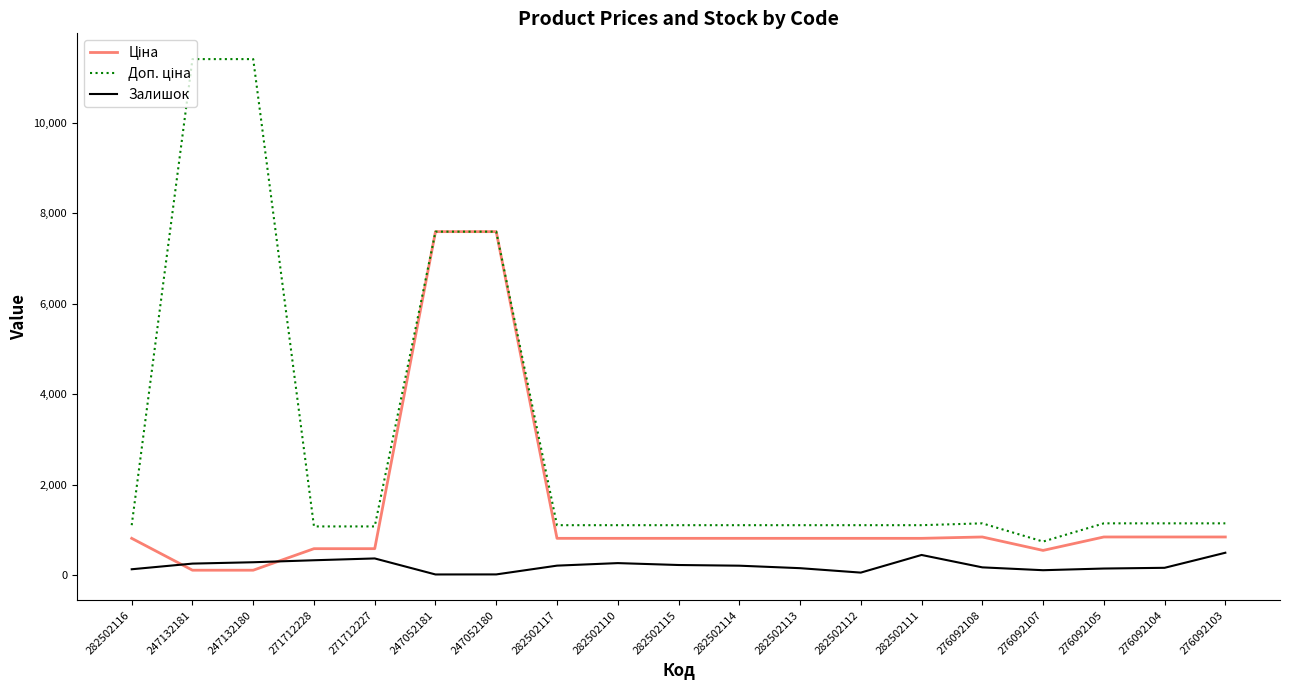

What is the label of the 11th point from the left?

282502114